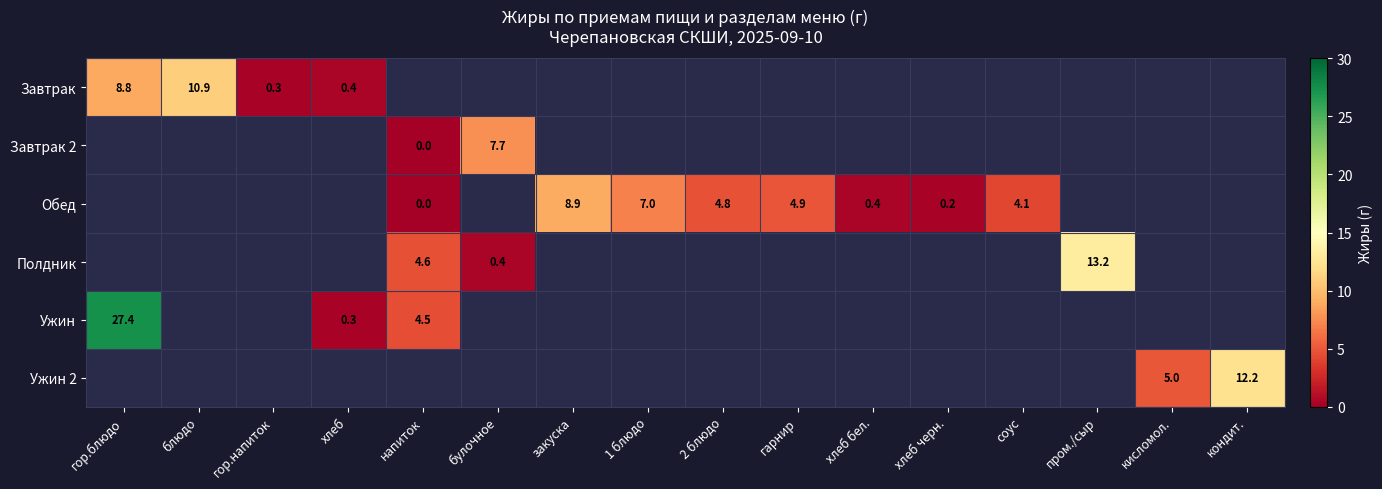

How many categories are shown in the chart?

16